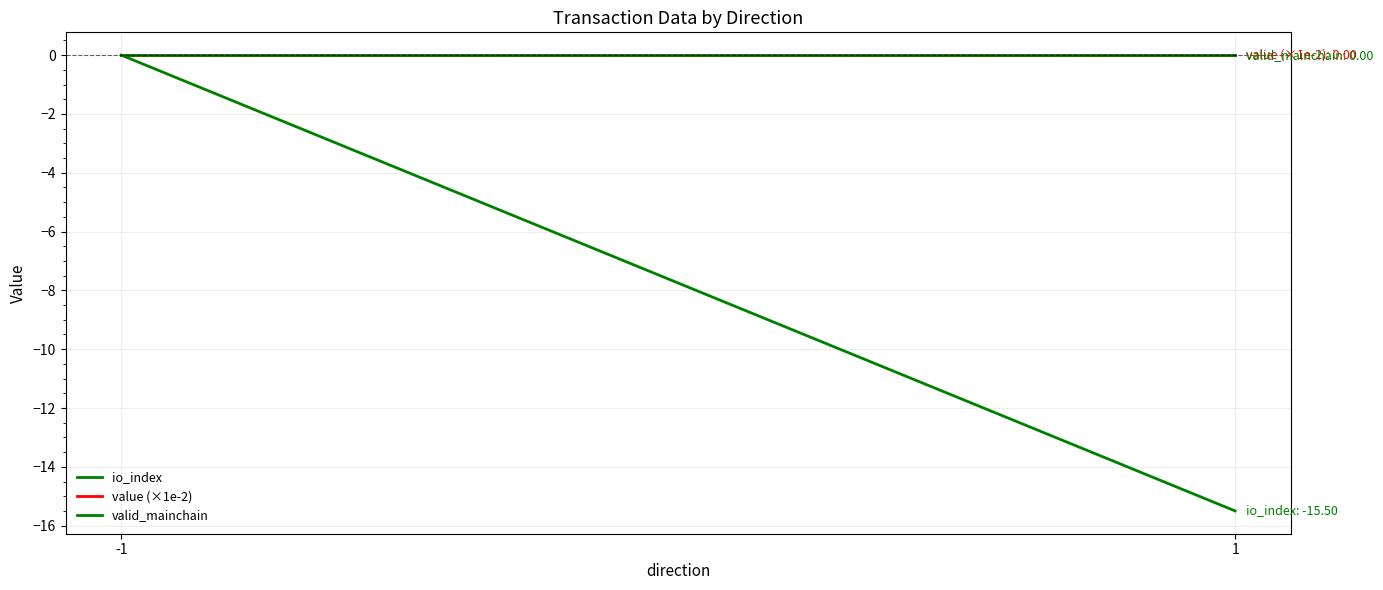

Which has a higher value, -1 or 1?

-1